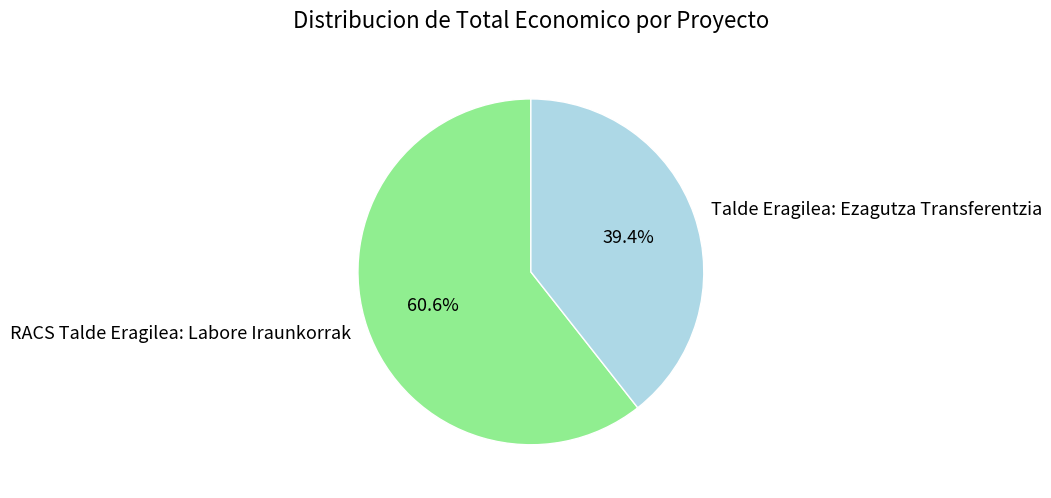

What percentage is NOT represented by RACS Talde Eragilea: Labore Iraunkorrak?

39.4%